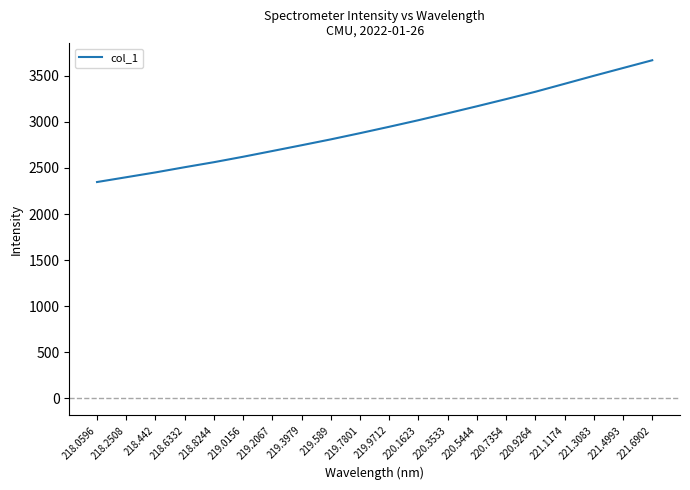

Reading left to right, what are all the values shown in this chart?

2347.0	2399.0	2451.3	2507.7	2562.1	2621.1	2683.3	2745.9	2809.5	2876.8	2946.2	3017.4	3092.4	3168.4	3246.2	3325.6	3411.9	3498.7	3583.2	3667.5